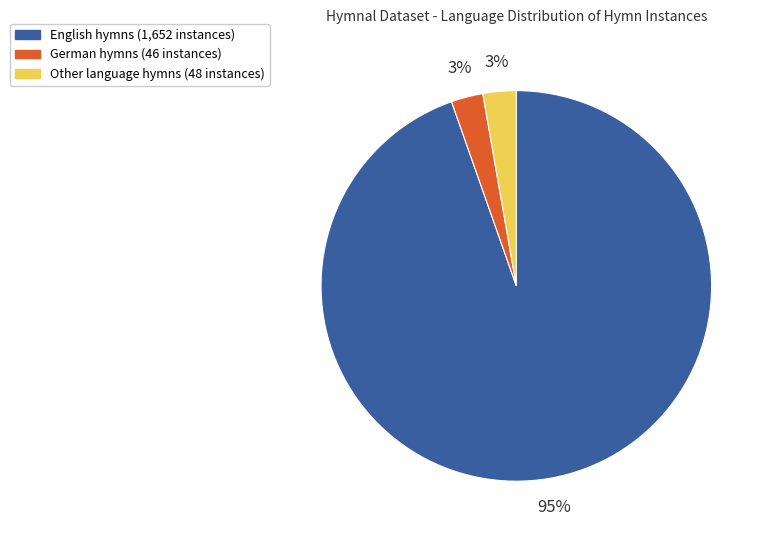

Count the number of slices in the pie.

3